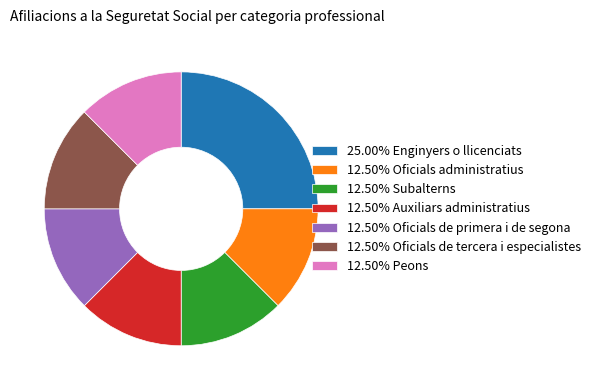

Does 12.50% Auxiliars administratius represent more than half of the total?

No